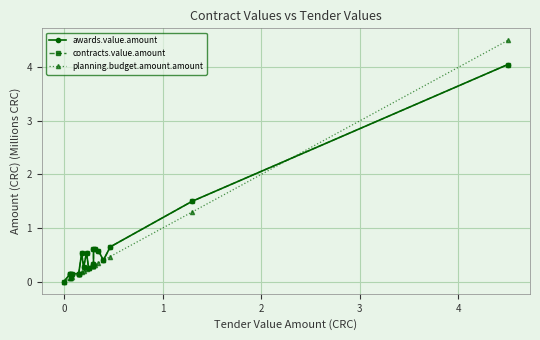

The awards.value.amount series shows 0.2 at 3. True or false?

False